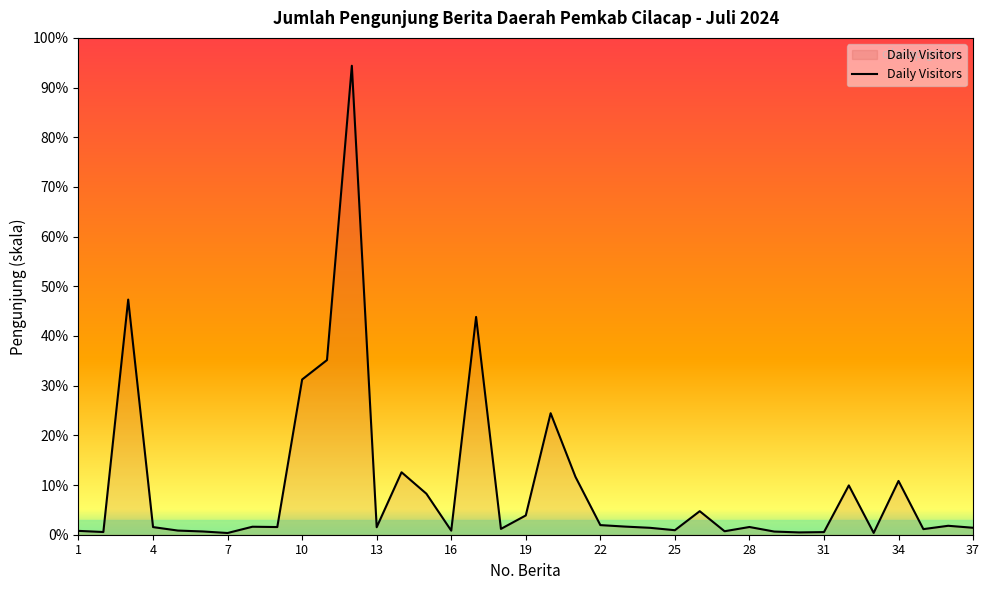

Does the chart display data point markers on the line(s)?

No